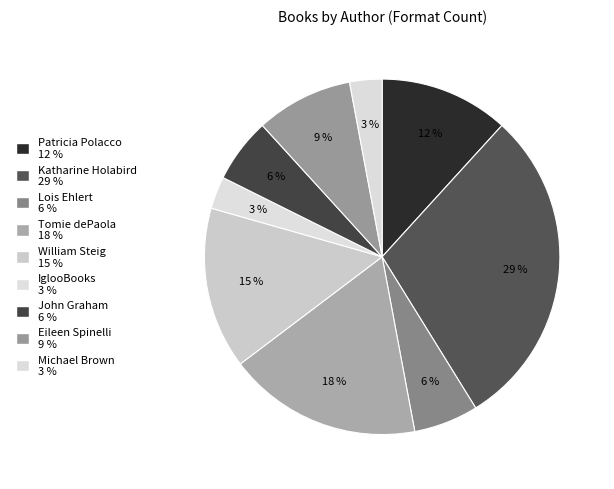

How many segments does this pie chart have?

9